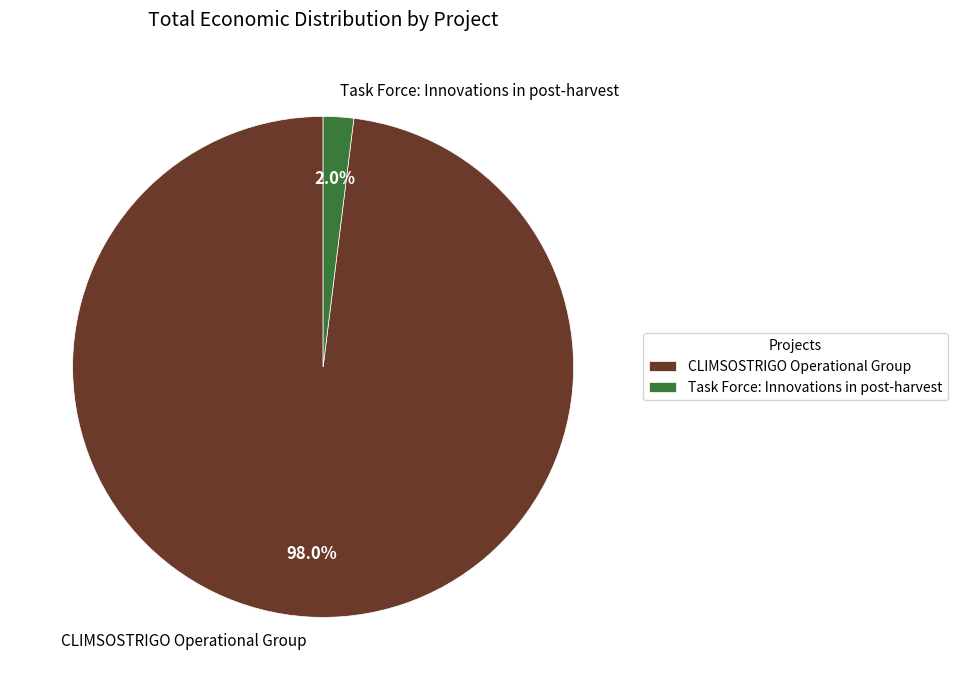

Which slice is the largest?

CLIMSOSTRIGO Operational Group